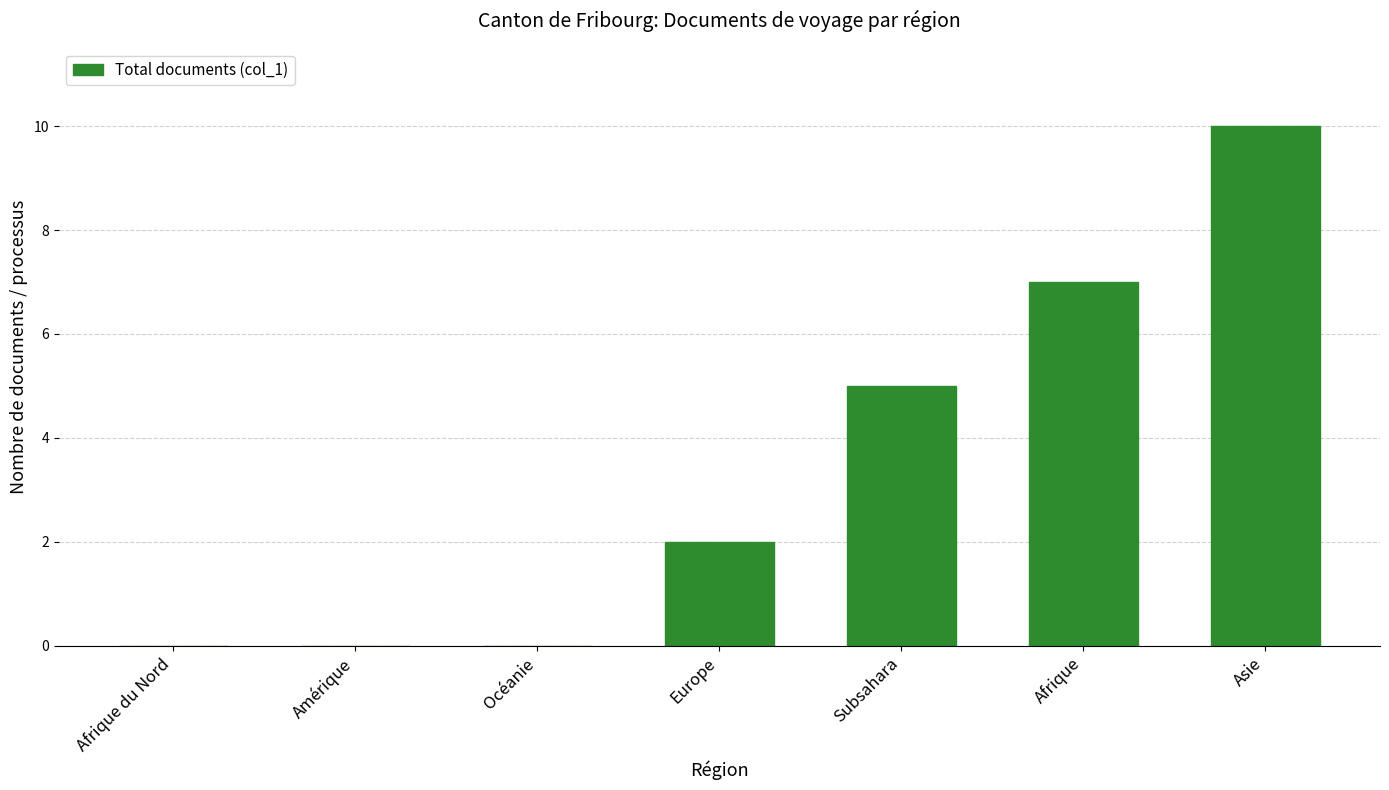

Reading left to right, extract all data points from this chart.

0	0	0	2	5	7	10